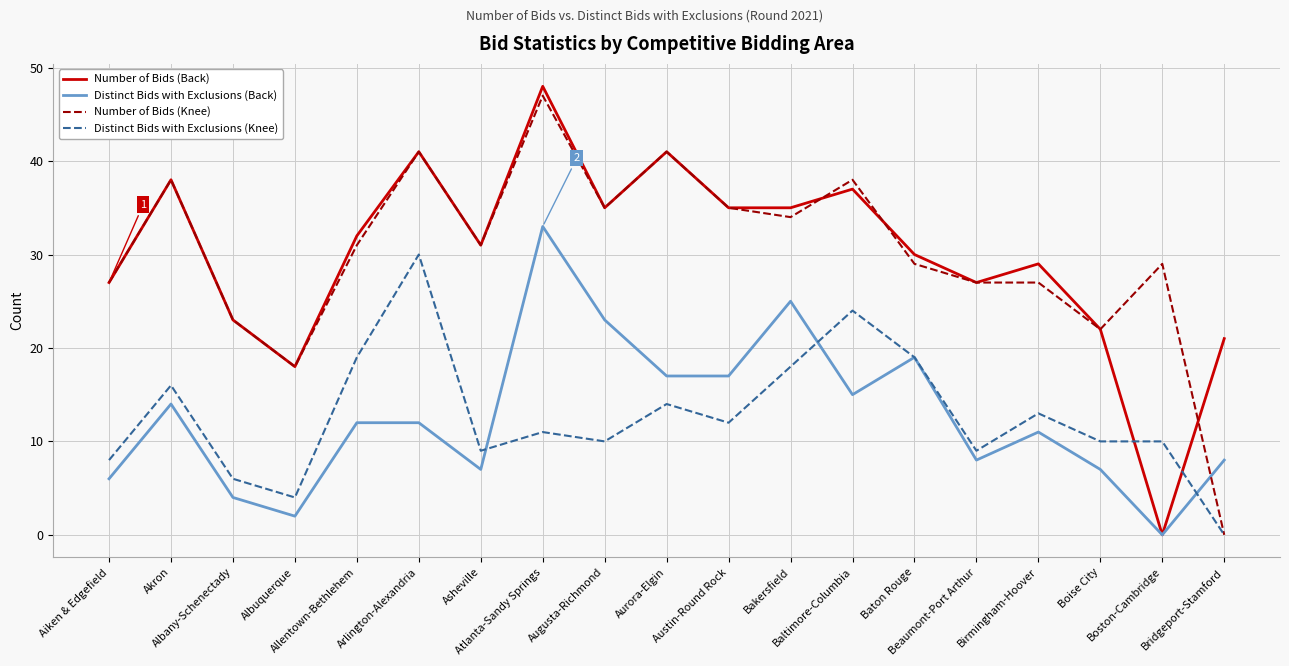

What is the maximum value shown in the chart?

48